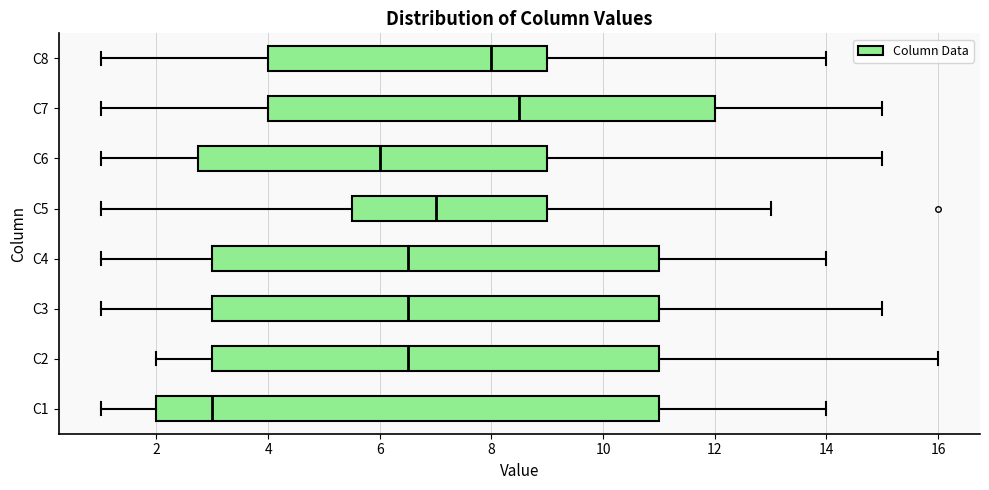

Reading bottom to top, read every box against the x-axis: the position of its median line, the range the box covers, and the ends of its whiskers. The values are not printed on the chart, so give them approximately, as read against the axis.

C1: median 3.0, box 2.0 to 11.0, whiskers 1.0 to 14.0
C2: median 6.6, box 3.0 to 11.0, whiskers 2.0 to 16.0
C3: median 6.6, box 3.0 to 11.0, whiskers 1.0 to 15.0
C4: median 6.6, box 3.0 to 11.0, whiskers 1.0 to 14.0
C5: median 7.0, box 5.6 to 9.0, whiskers 1.0 to 13.0
C6: median 6.0, box 2.8 to 9.0, whiskers 1.0 to 15.0
C7: median 8.6, box 4.0 to 12.0, whiskers 1.0 to 15.0
C8: median 8.0, box 4.0 to 9.0, whiskers 1.0 to 14.0